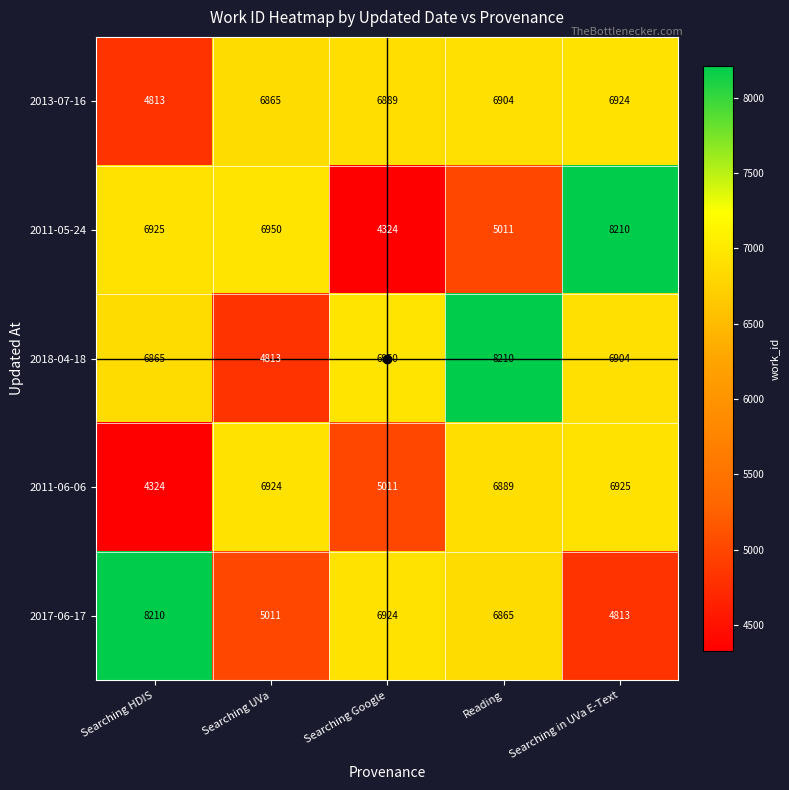

At how many categories does at least one series exceed 4871?

5